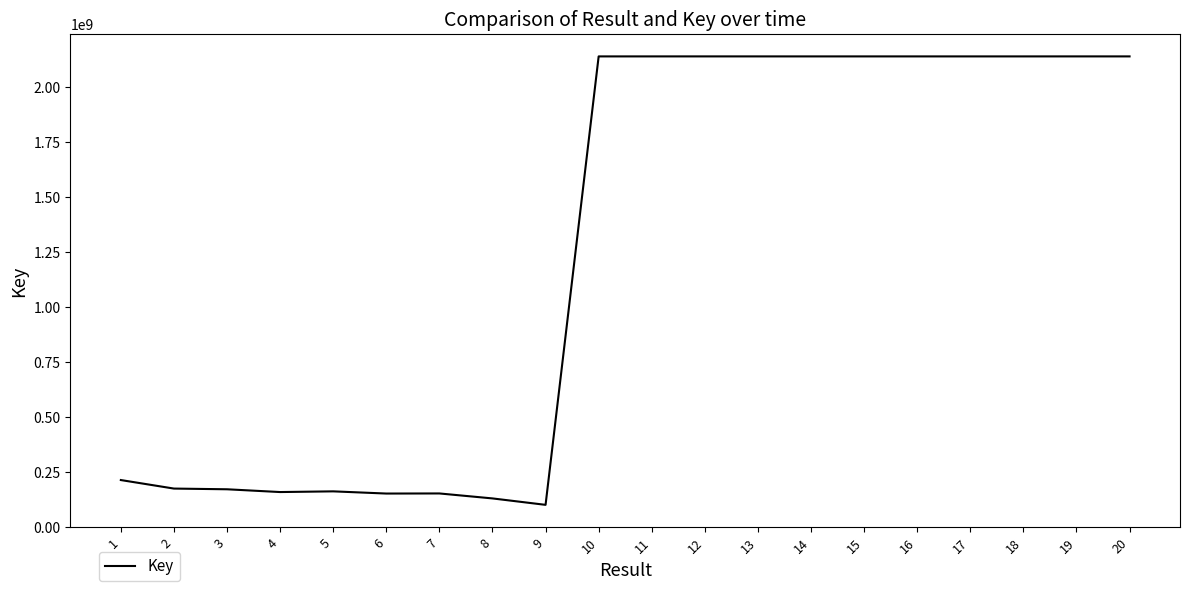

What value does the data have at 5, to the nearest 10?

161593160